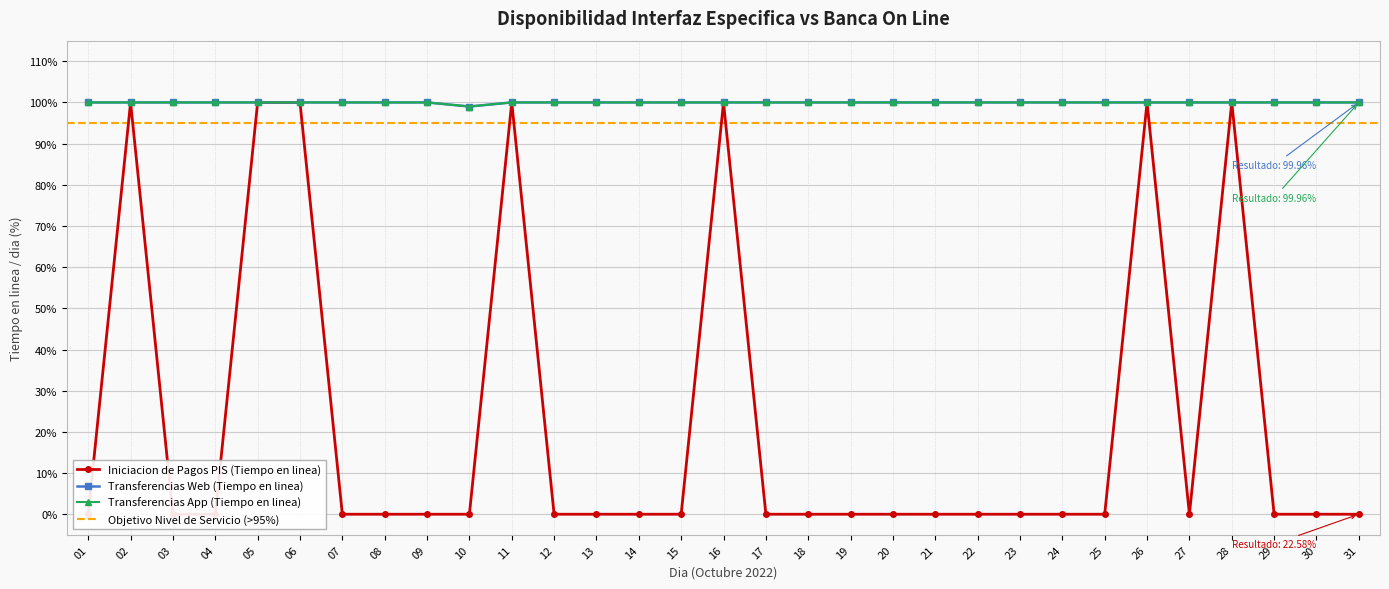

The Transferencias Web (Tiempo en linea) series shows 100.0 at 31. True or false?

True